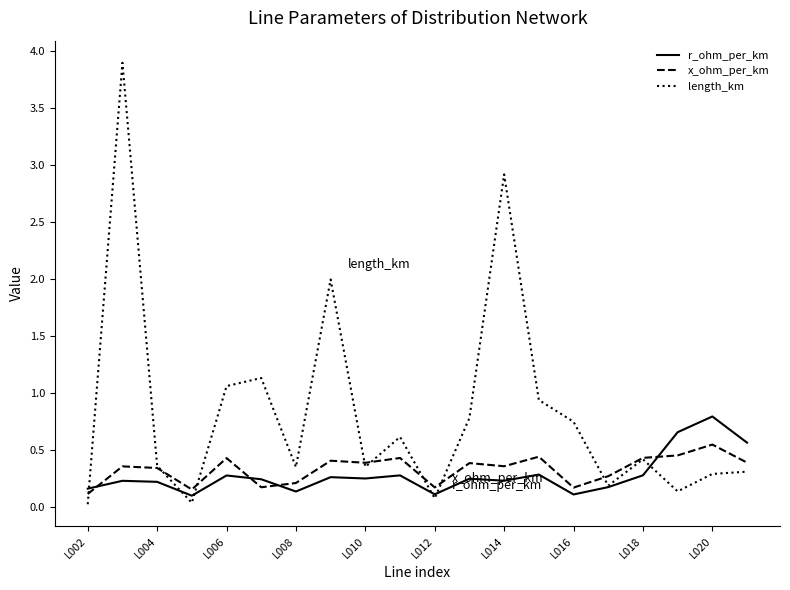

Which series has the largest range (max minus min)?

length_km